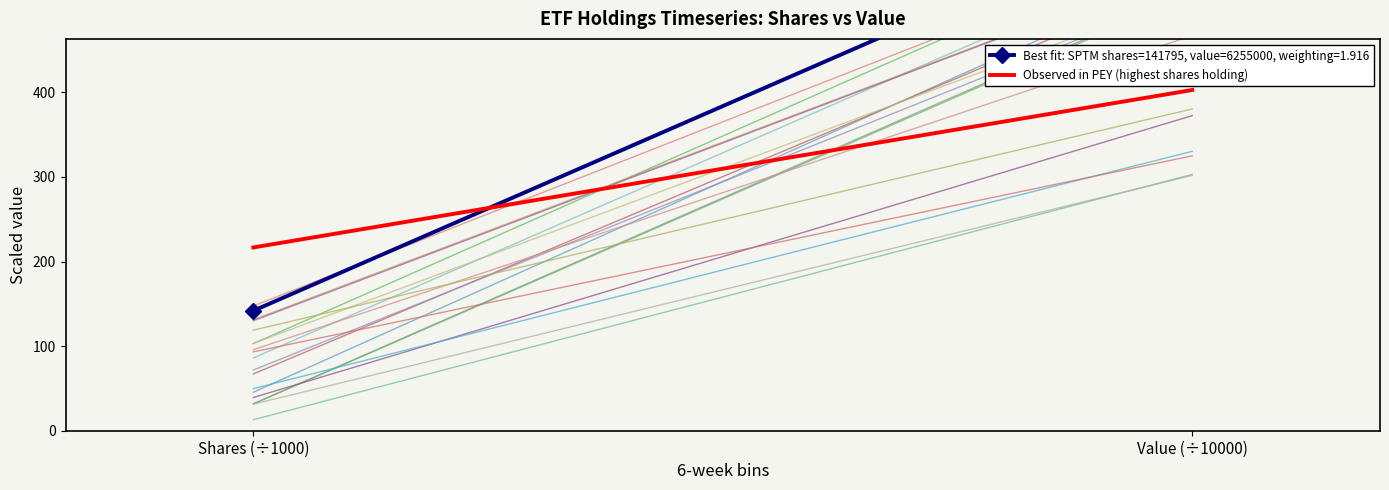

Which category has the lowest value across all series?

Shares (÷1000)